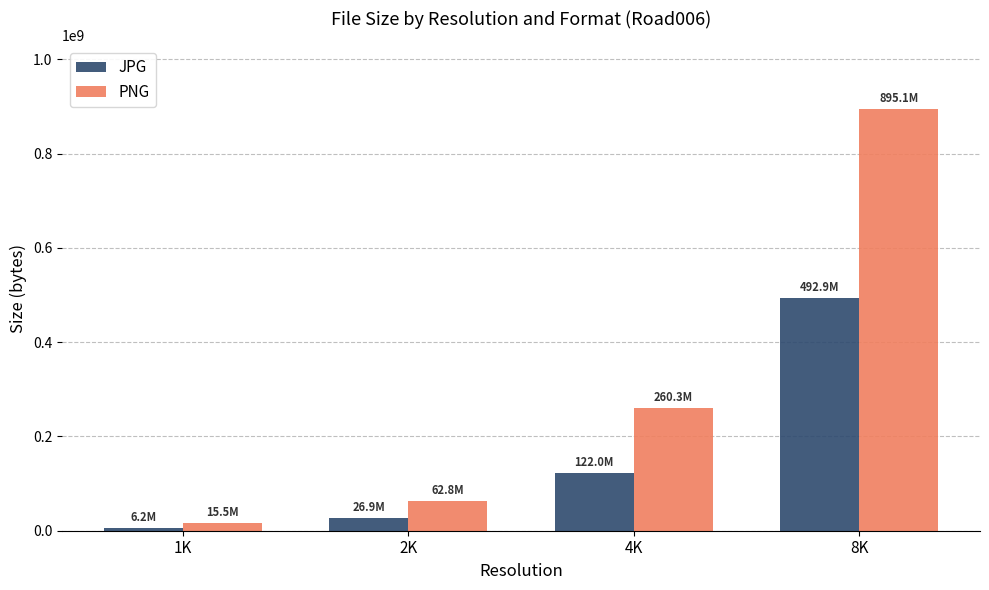

What are all the series names shown in the legend?

JPG, PNG